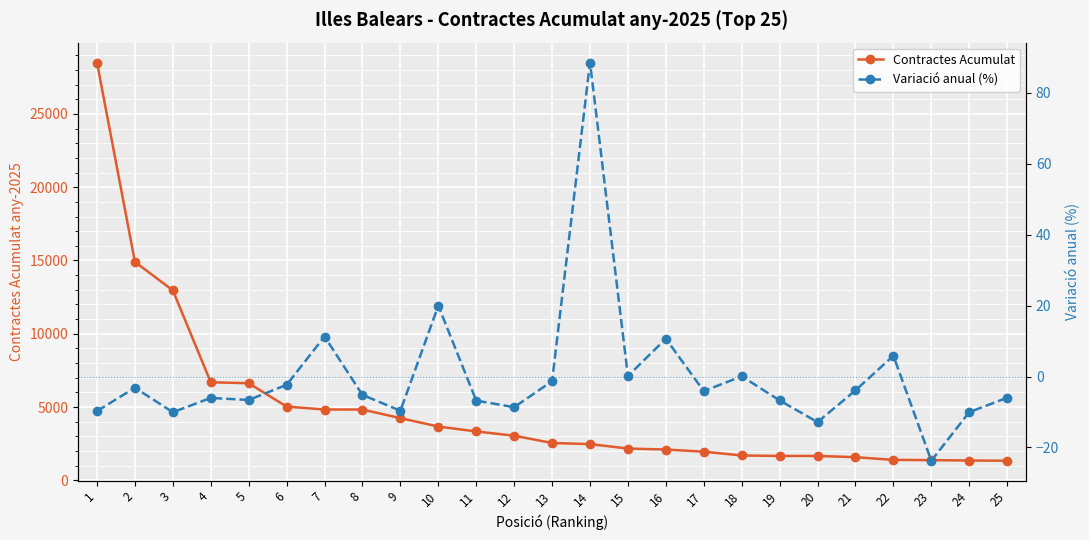

What is the average value of the Contractes Acumulat series?

4878